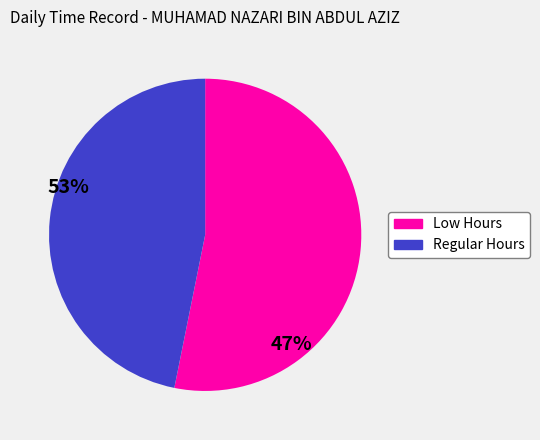

Is there any slice that represents more than half of the pie?

Yes